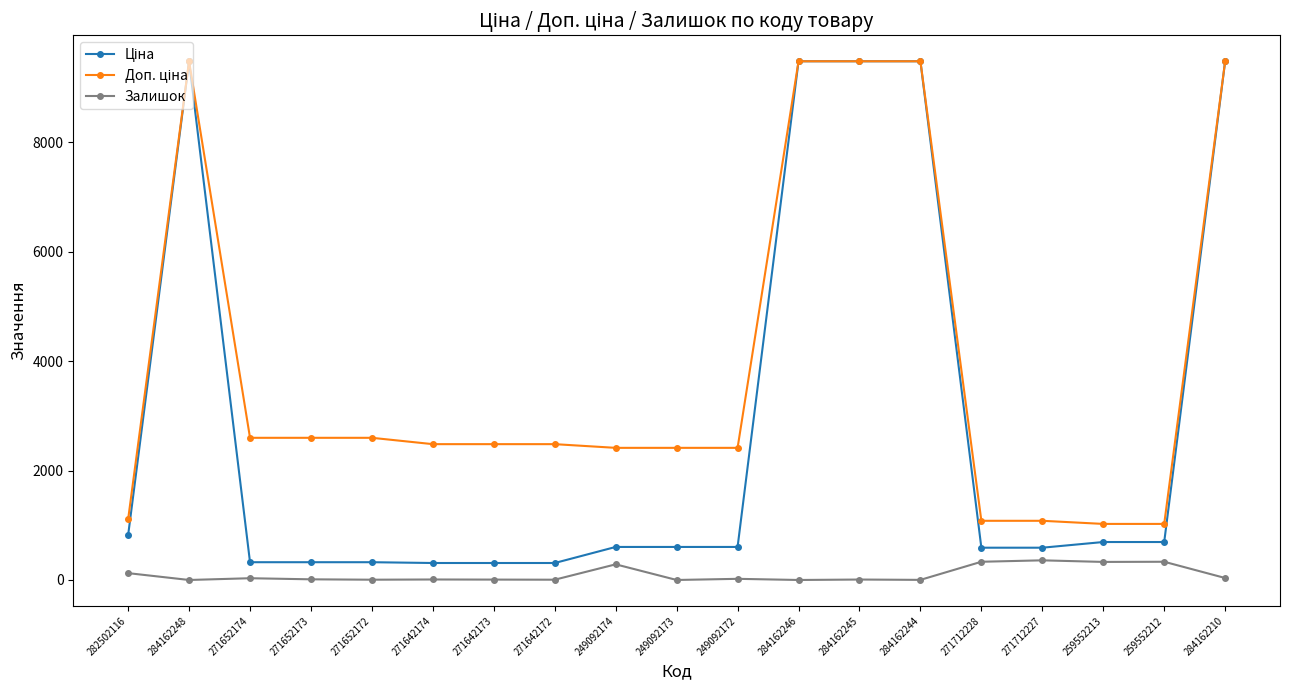

True or false: Залишок has more than 2 points higher than both neighbors.

True